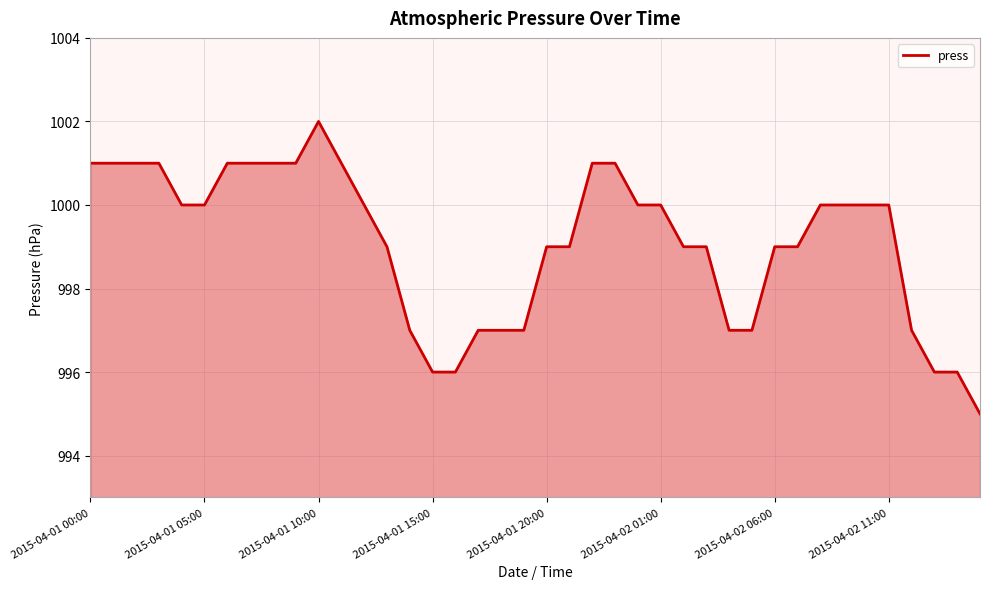

What is the difference between the maximum and minimum values?

7